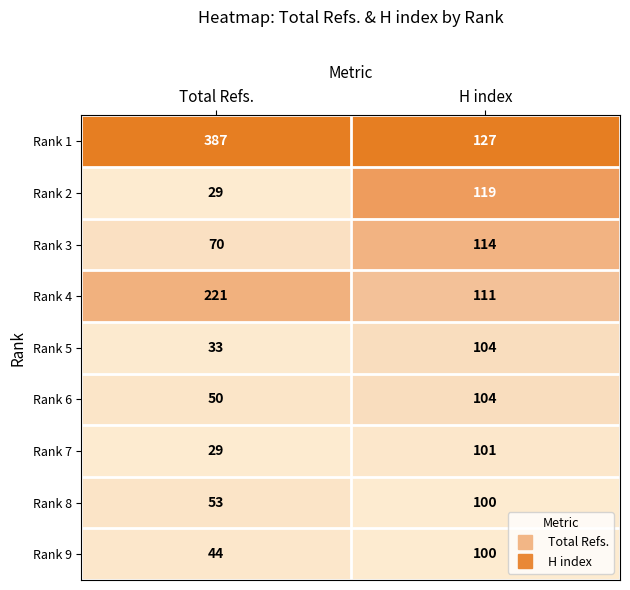

At which category is the sum across all series the highest?

H index